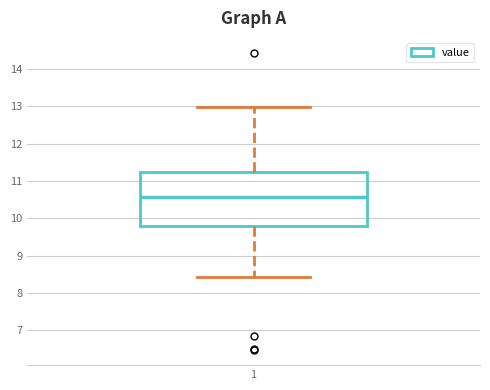

Transcribe this box plot: give where the median line is, the range the box spans, and where the two whiskers end, as read against the y-axis. The values are not printed on the chart, so give them approximately, as read against the axis.

median 10.6, box 9.8 to 11.3, whiskers 8.4 to 13.0